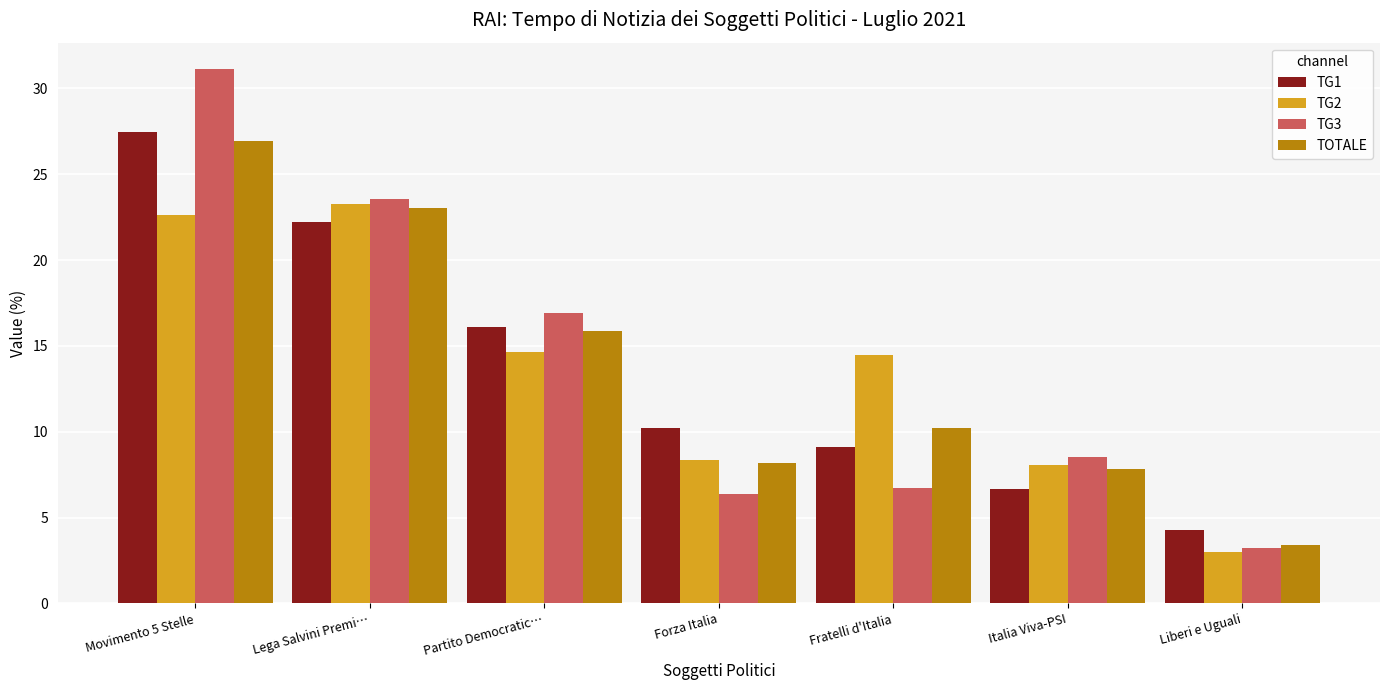

Which series has the widest spread of values?

TG3